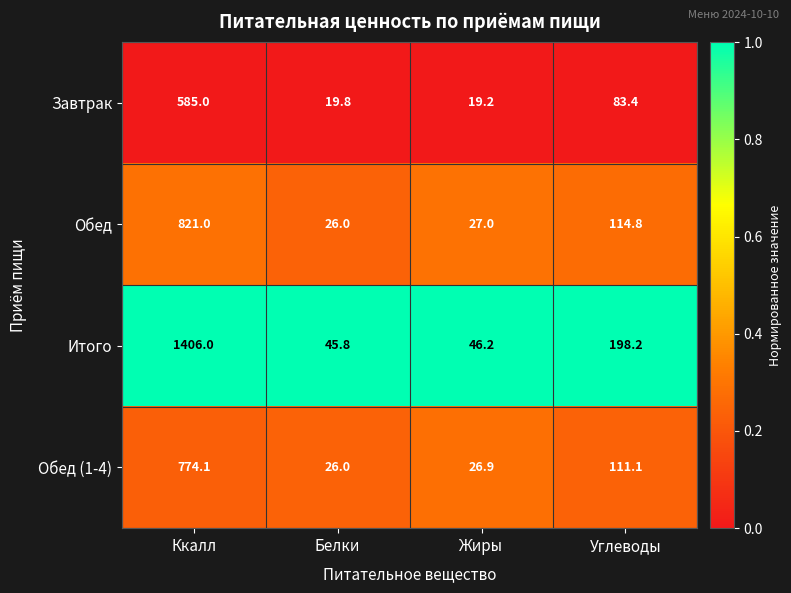

The value of Итого at Ккалл is 1406.0. True or false?

True